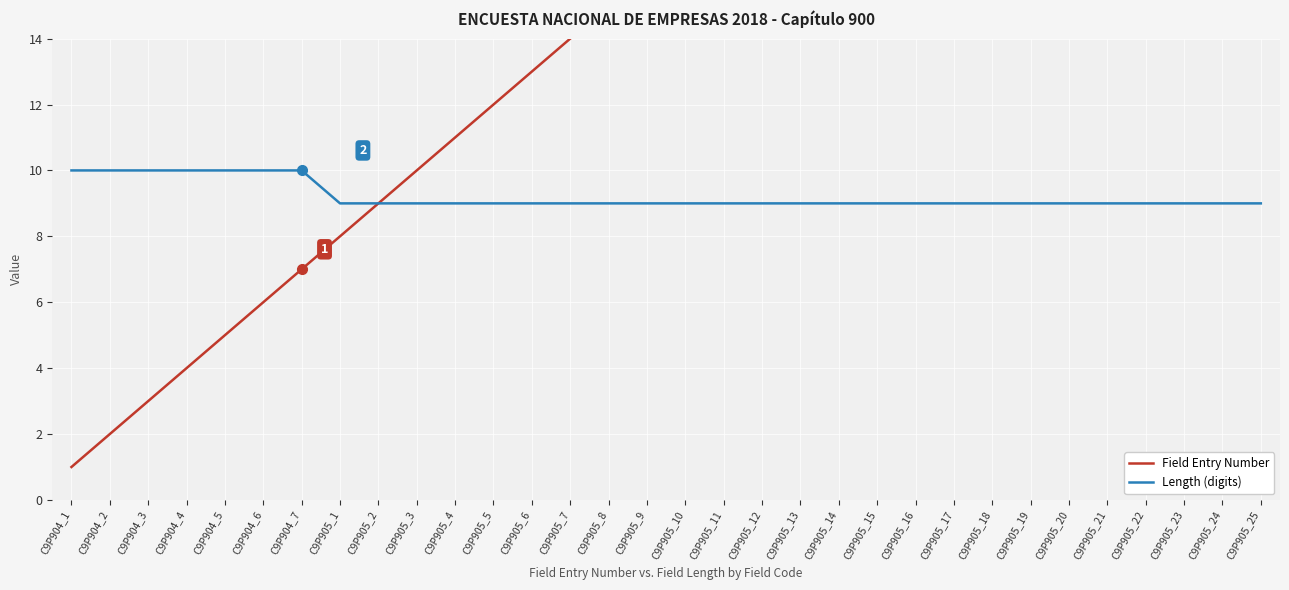

Where is Length (digits) nearest to the value 9?

C9P905_1